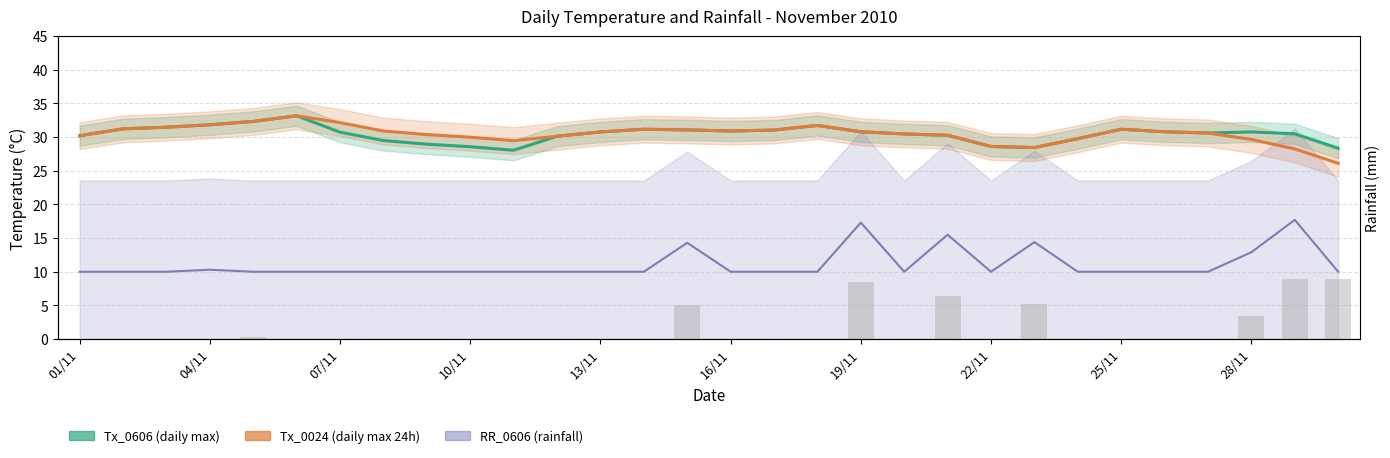

Is it true that RR_0024 equals 0.0 at 01/11?

True